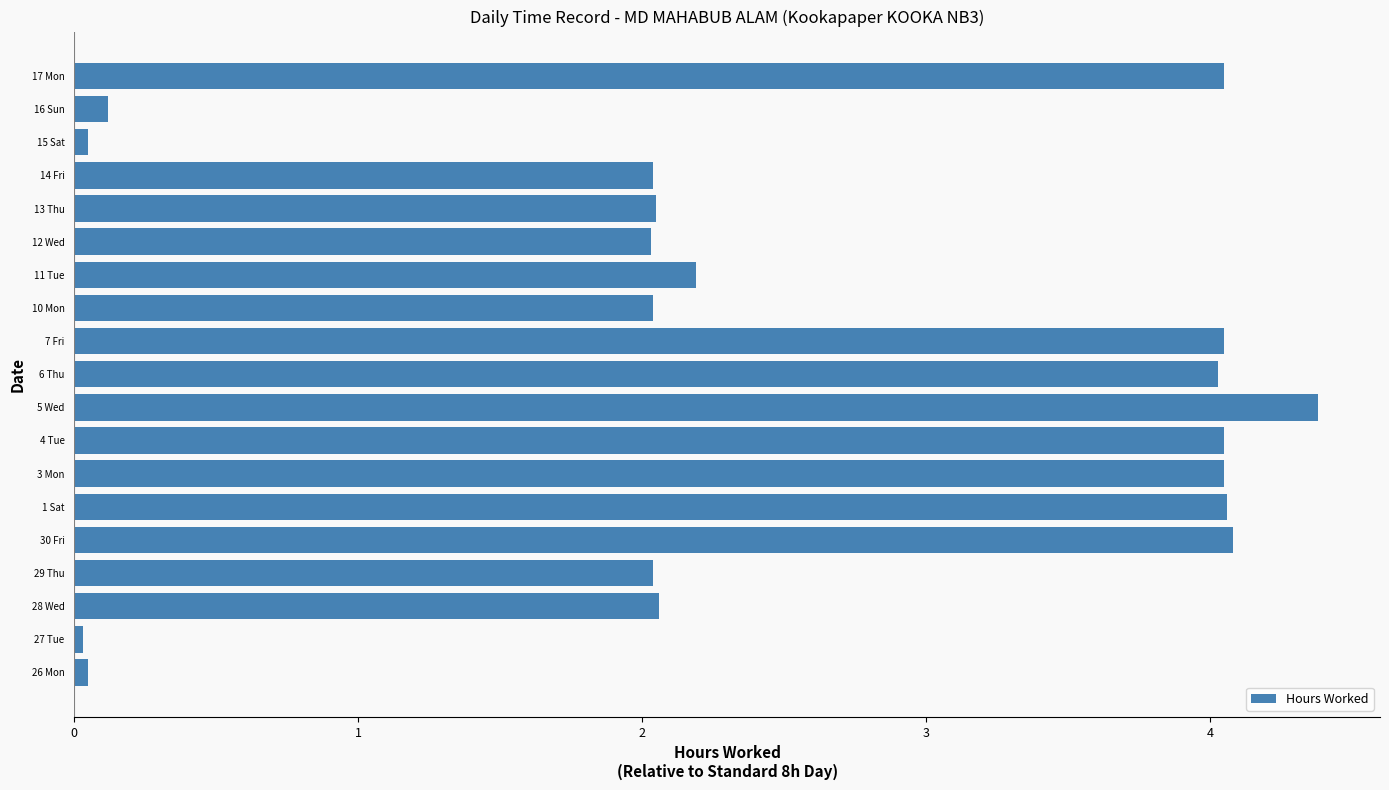

True or false: the data shows 2.0 at 12 Wed.

True